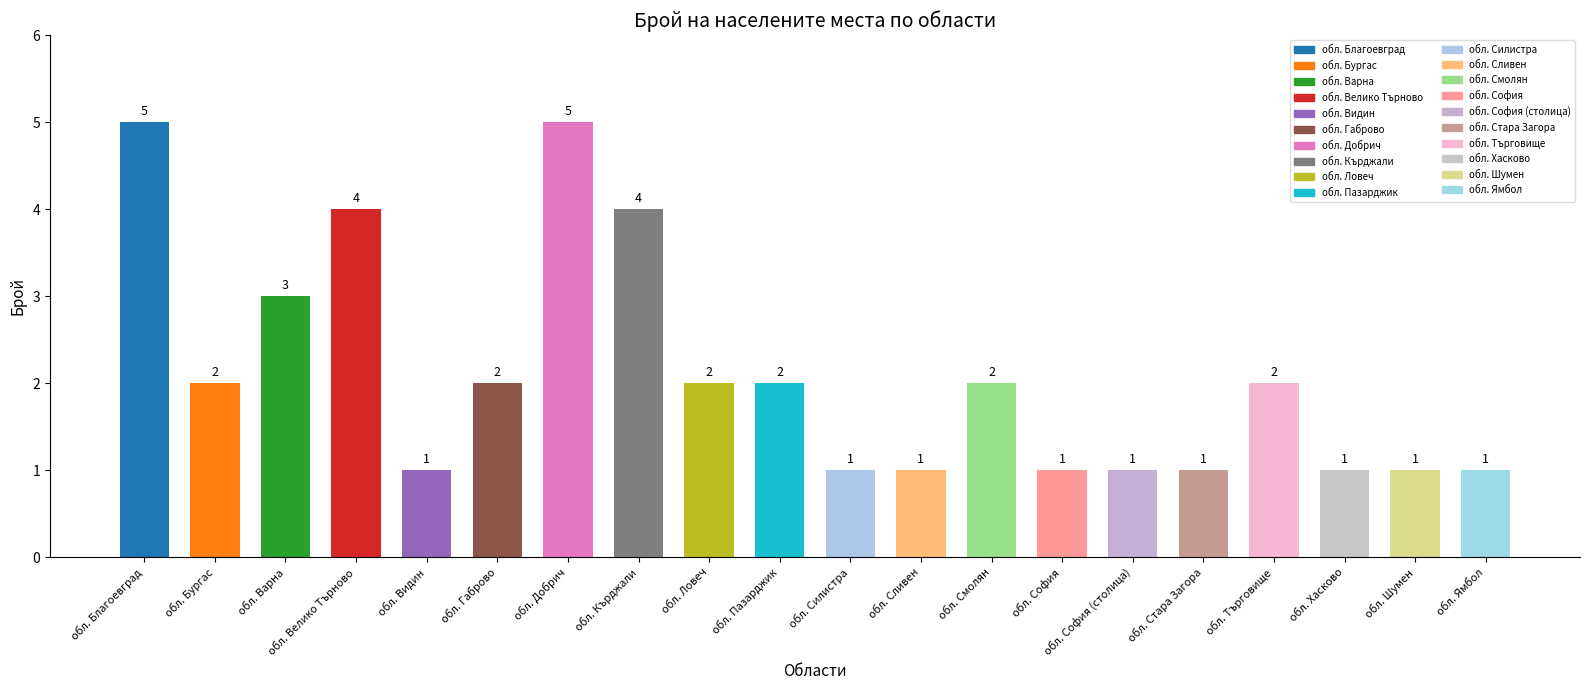

What is the maximum value shown in the chart?

5